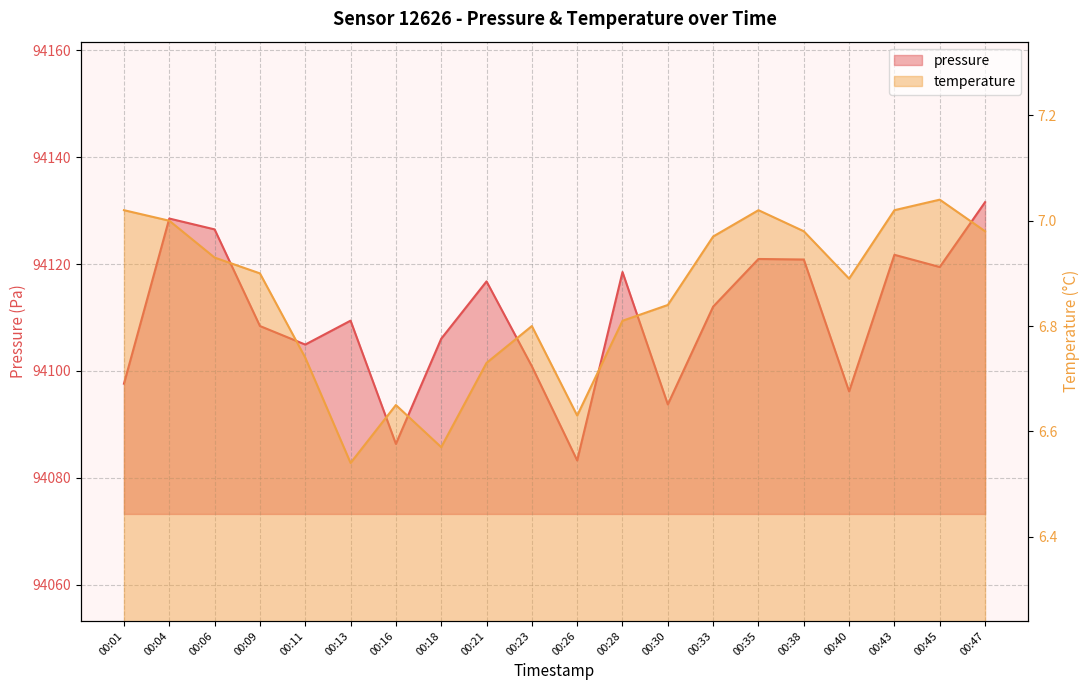

True or false: temperature has a value of 8.9 at 00:23.

False